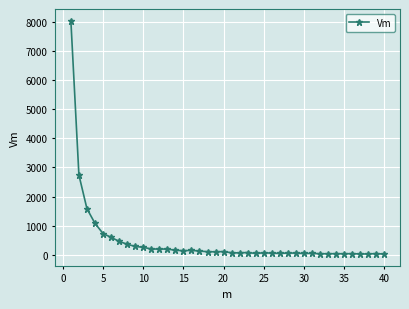

What is the sum of all values?

18547